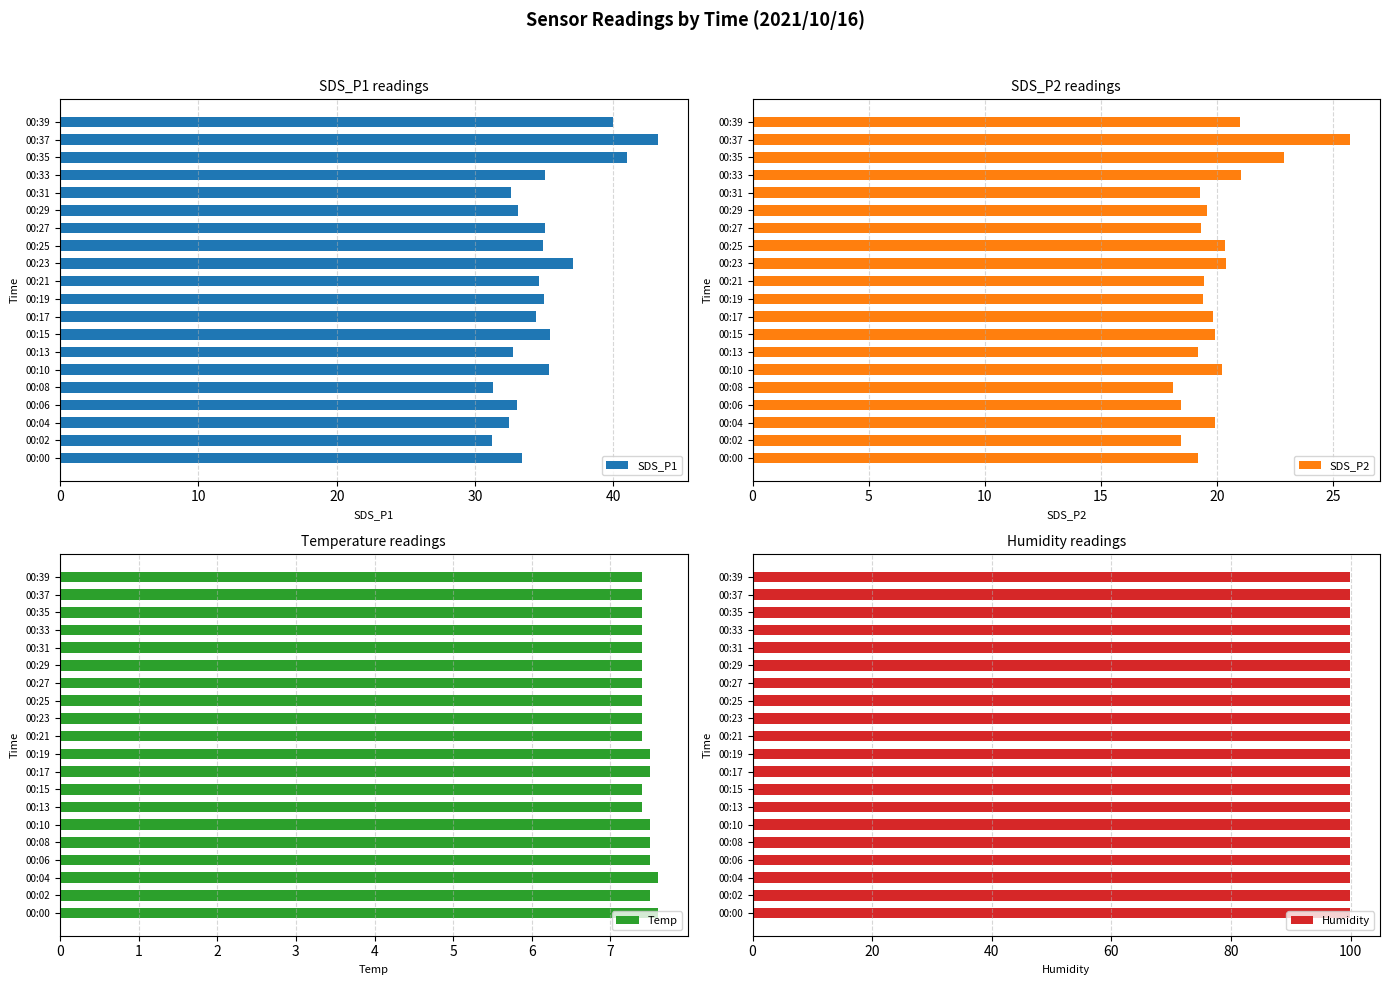

Is it true that SDS_P2 equals 19.6 at 00:29?

True